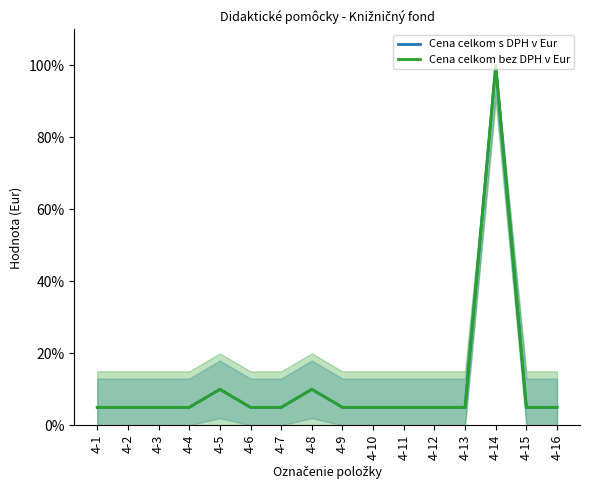

Which series changed the most between 4-5 and 4-12?

Cena celkom s DPH v Eur